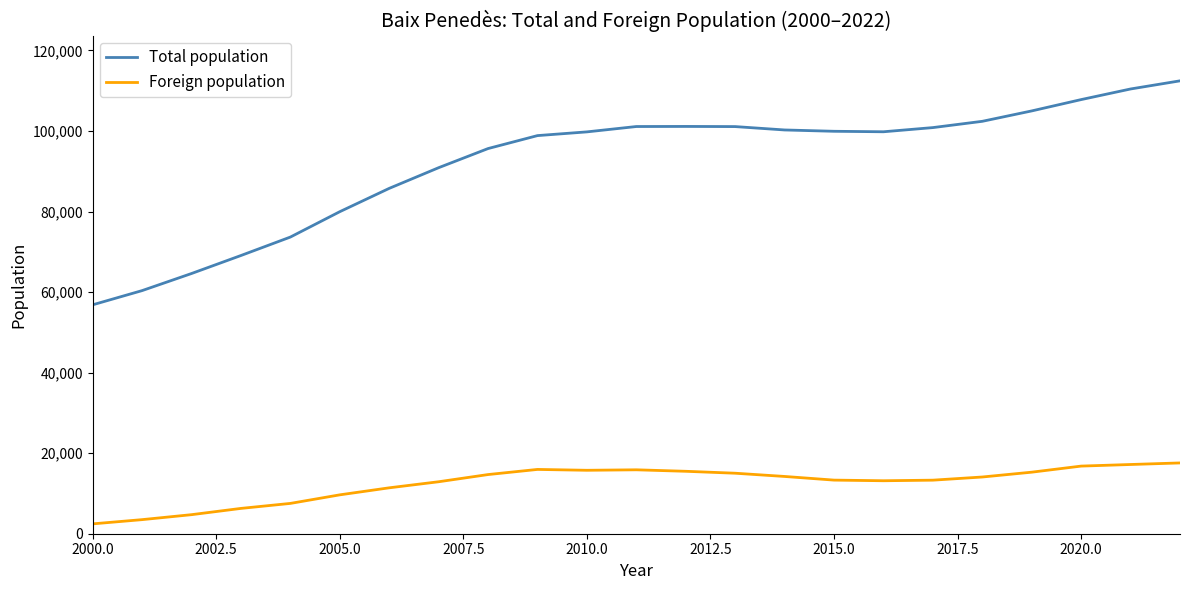

Does the chart have visible grid lines?

No